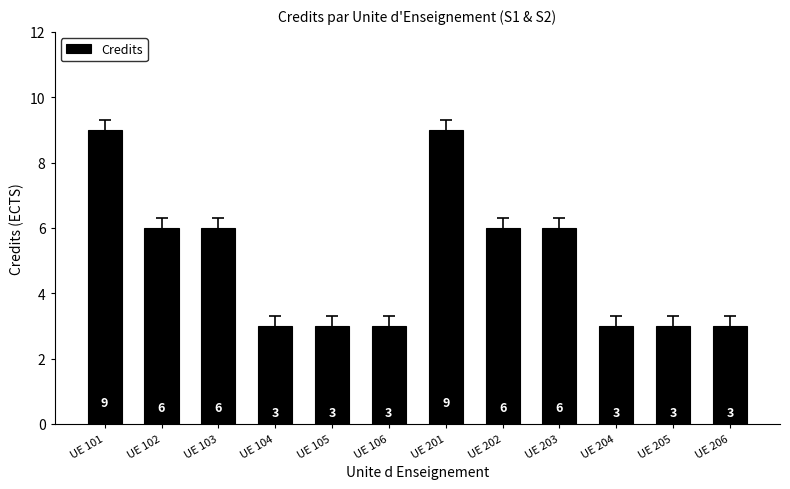

What is the average value?

5